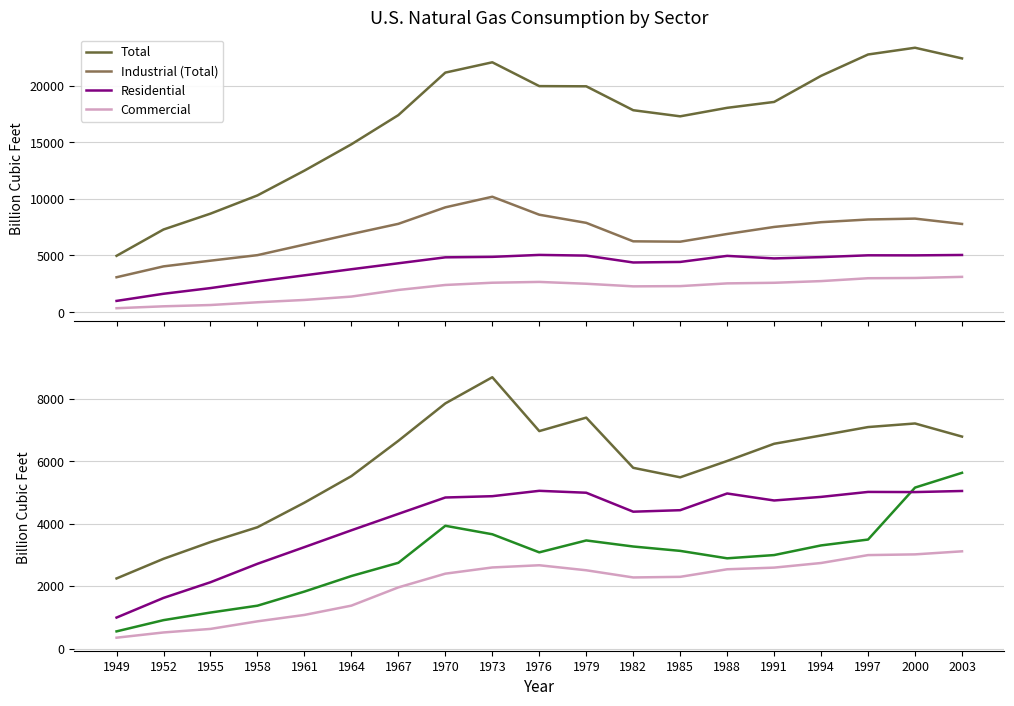

Reading left to right, list all the values displayed in this chart.

Total: 1949=4971.2	1952=7294.3	1955=8693.7	1958=10302.6	1961=12489.3	1964=14813.8	1967=17388.4	1970=21139.4	1973=22049.4	1976=19946.5	1979=19930.0	1982=17820.0	1985=17281.0	1988=18031.0	1991=18551.0	1994=20855.0	1997=22738.0	2000=23333.0	2003=22393.0
Industrial (Total): 1949=3080.7	1952=4039.4	1955=4542.0	1958=5031.5	1961=5961.1	1964=6893.3	1967=7794.0	1970=9249.4	1973=10184.6	1976=8598.2	1979=7880.0	1982=6250.0	1985=6218.0	1988=6898.0	1991=7519.0	1994=7939.0	1997=8177.0	2000=8255.0	2003=7783.0
Residential: 1949=992.5	1952=1622.0	1955=2124.0	1958=2714.3	1961=3248.6	1964=3787.3	1967=4313.3	1970=4837.4	1973=4879.4	1976=5051.4	1979=4990.0	1982=4383.0	1985=4431.0	1988=4966.0	1991=4742.0	1994=4857.0	1997=5016.0	2000=5011.0	2003=5046.0
Commercial: 1949=347.8	1952=515.7	1955=629.2	1958=871.8	1961=1076.8	1964=1374.7	1967=1959.0	1970=2398.5	1973=2597.0	1976=2667.7	1979=2507.0	1982=2277.0	1985=2297.0	1988=2539.0	1991=2592.0	1994=2740.0	1997=2993.0	2000=3016.0	2003=3114.0
Industrial (Other): 1949=2245.4	1952=2874.8	1955=3411.0	1958=3885.4	1961=4672.4	1964=5522.5	1967=6653.0	1970=7850.7	1973=8688.7	1976=6963.9	1979=7395.0	1982=5788.0	1985=5484.0	1988=6007.0	1991=6558.0	1994=6823.0	1997=7093.0	2000=7208.0	2003=6788.0
Electric Power: 1949=550.1	1952=910.1	1955=1153.3	1958=1372.9	1961=1825.1	1964=2322.9	1967=2746.4	1970=3931.9	1973=3660.2	1976=3080.9	1979=3462.0	1982=3268.0	1985=3128.0	1988=2890.0	1991=2994.0	1994=3303.0	1997=3491.0	2000=5155.0	2003=5628.0